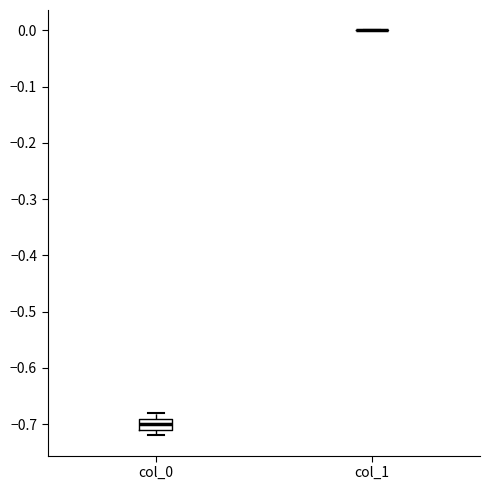

Comparing the boxes themselves (not the whiskers), which one is the tallest?

col_0